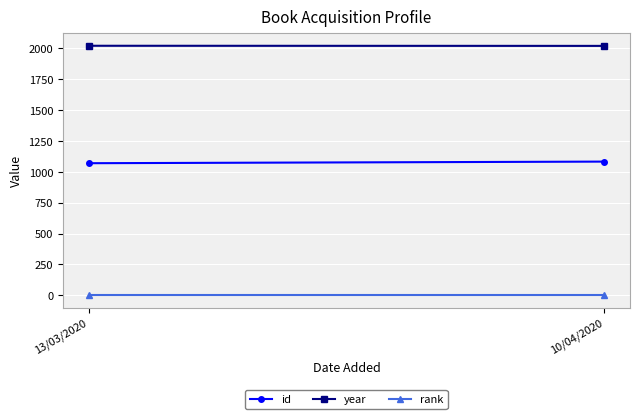

Which category has the lowest value in the year series?

10/04/2020